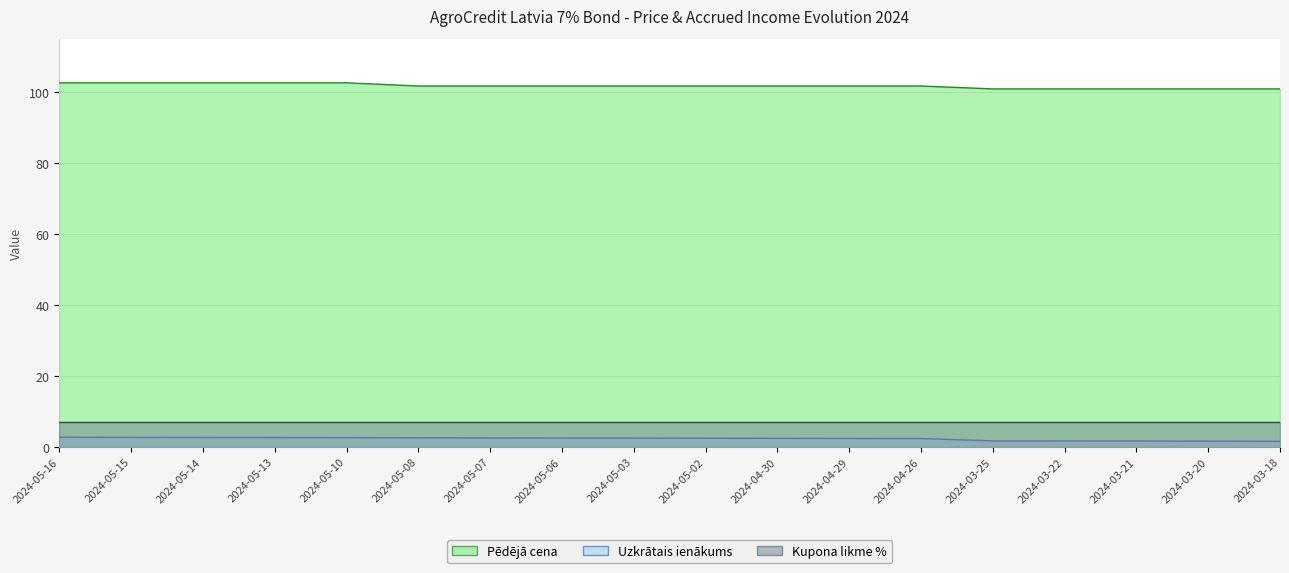

What is the value of the Uzkrātais ienākums point at the 3rd from the left?

2.6